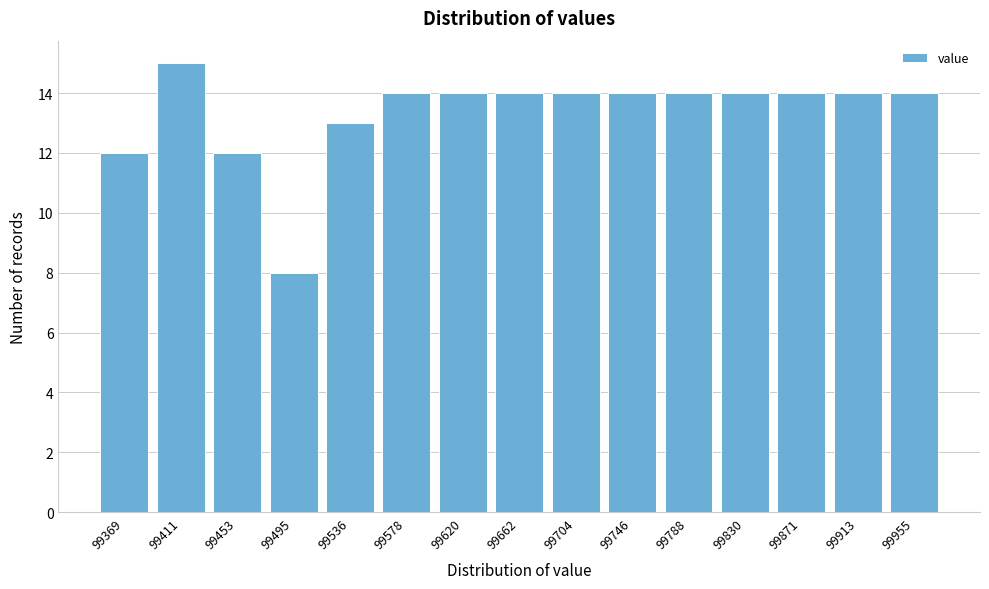

Reading left to right, what are all the values shown in this chart?

12	15	12	8	13	14	14	14	14	14	14	14	14	14	14